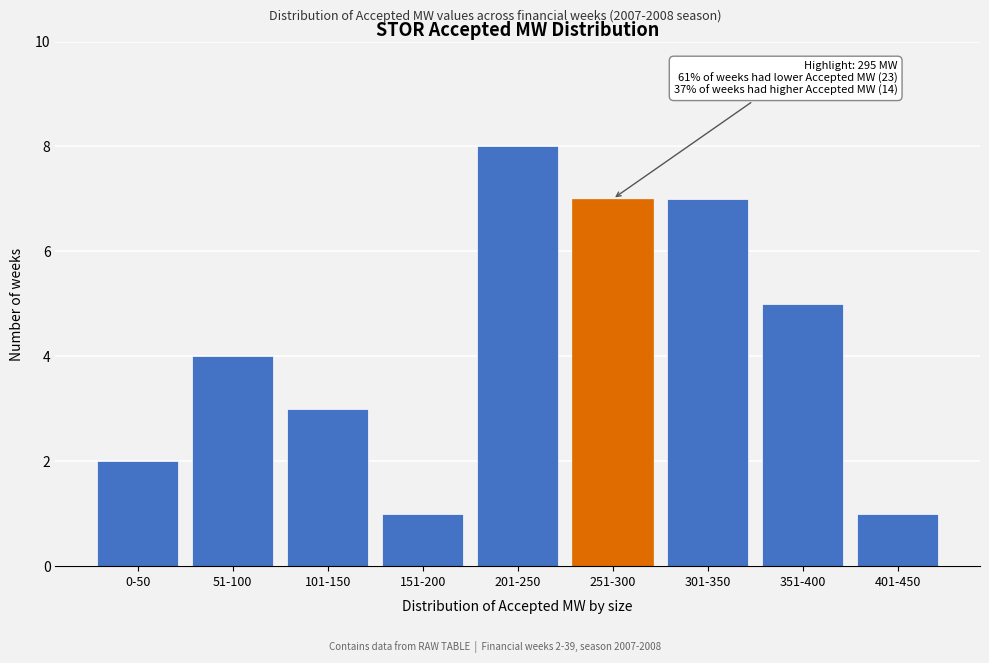

Reading right to left, transcribe all the data shown in this chart.

401-450=1	351-400=5	301-350=7	251-300=7	201-250=8	151-200=1	101-150=3	51-100=4	0-50=2